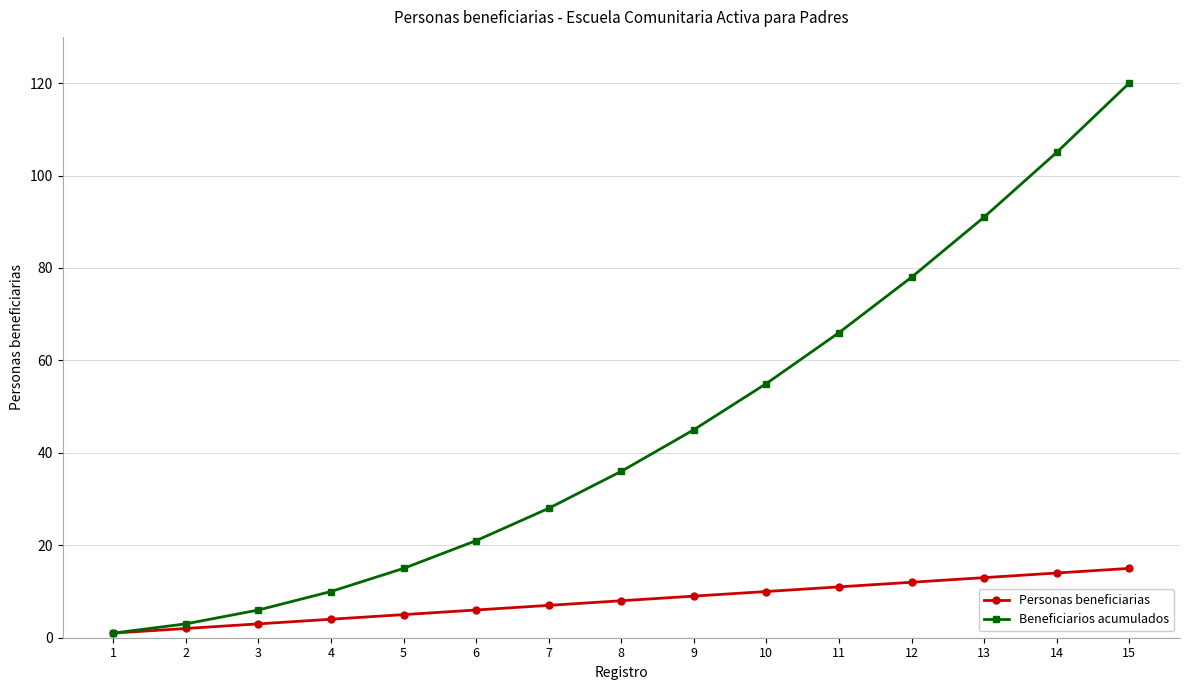

True or false: Beneficiarios acumulados has more than 1 points higher than both neighbors.

False